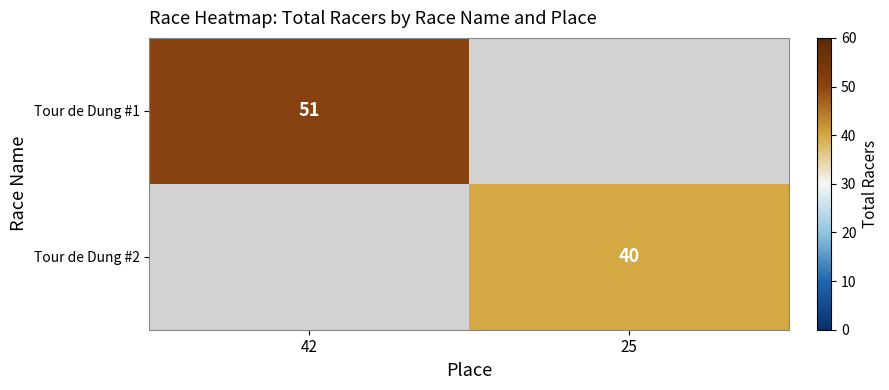

The value of Tour de Dung #2 at 25 is 68. True or false?

False